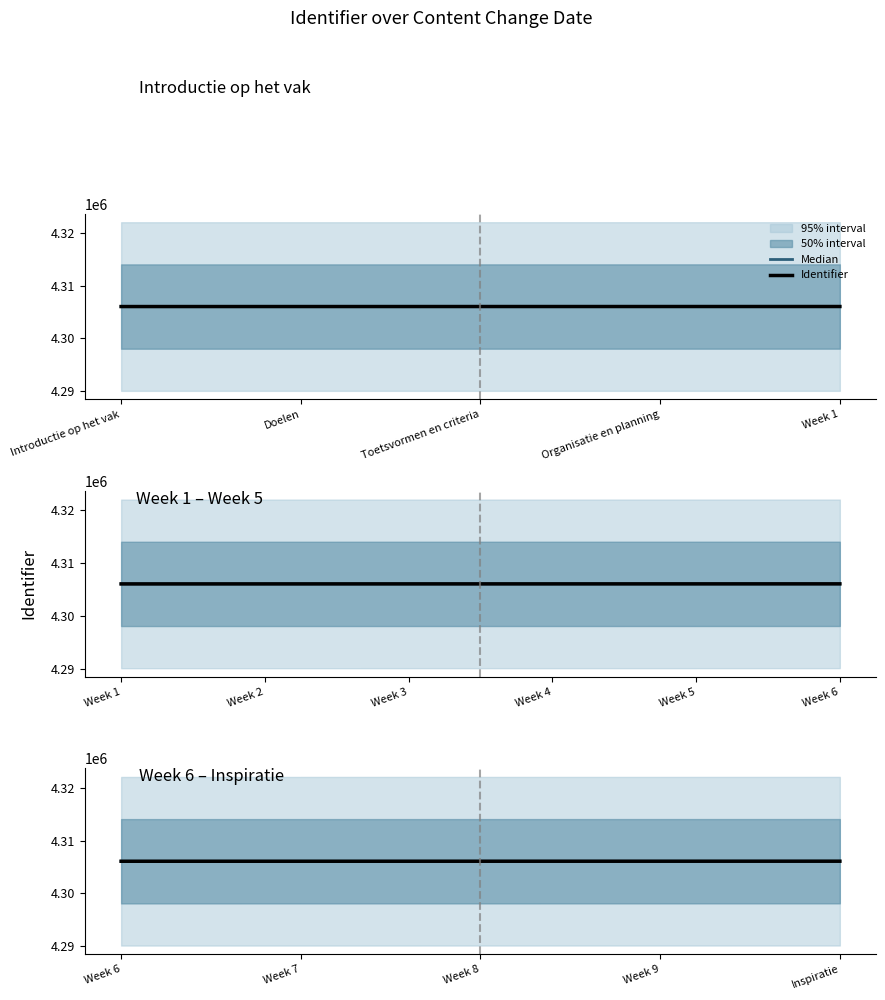

True or false: Identifier and Median intersect in this chart.

False